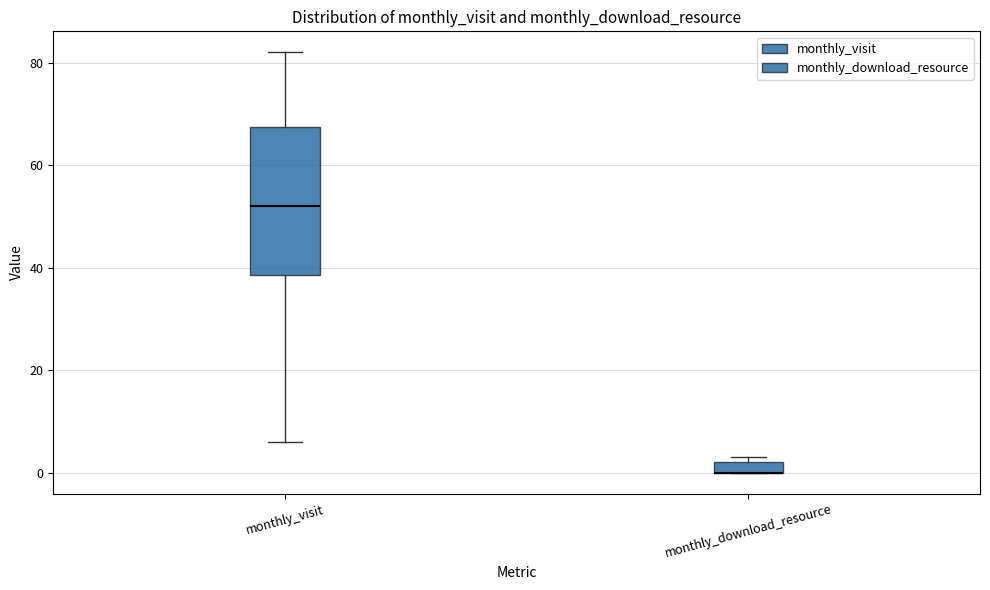

Where is the upper edge of the box for monthly_download_resource on the y-axis? The values are not printed on the chart, so give them approximately, as read against the axis.

2